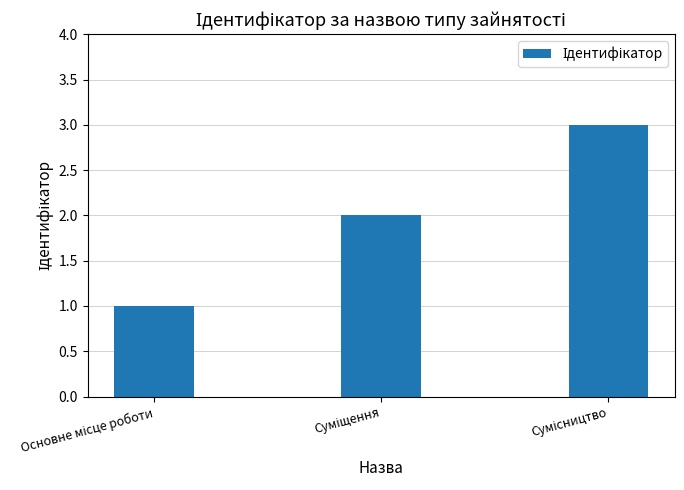

What is the greatest value displayed?

3